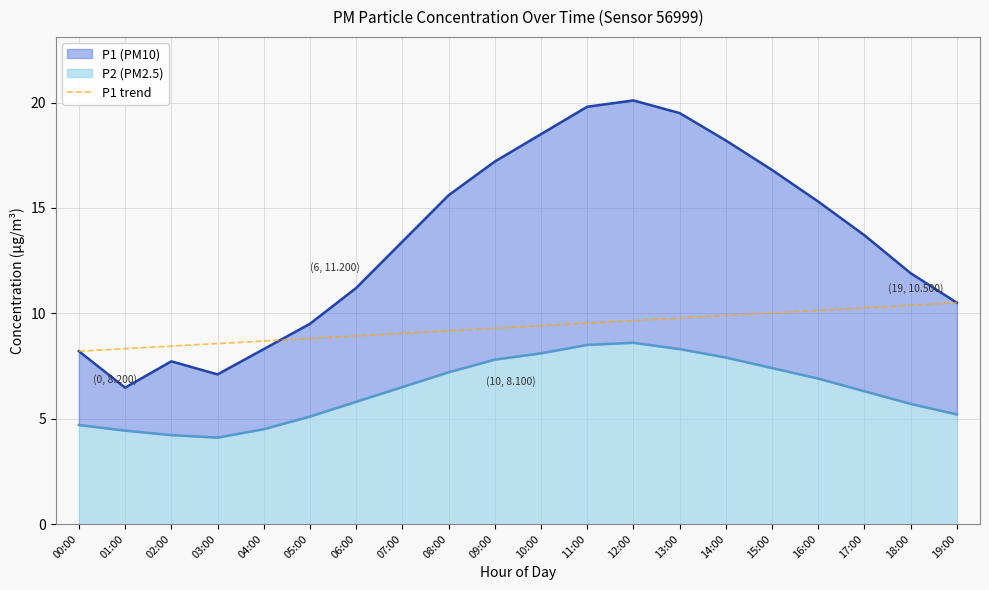

How many lines are shown in the chart?

1